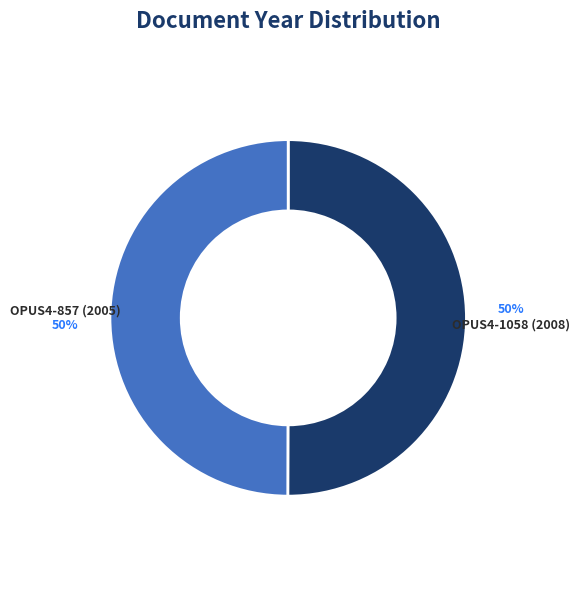

To the nearest percent, what percentage of the pie is OPUS4-857 (2005)?

50%